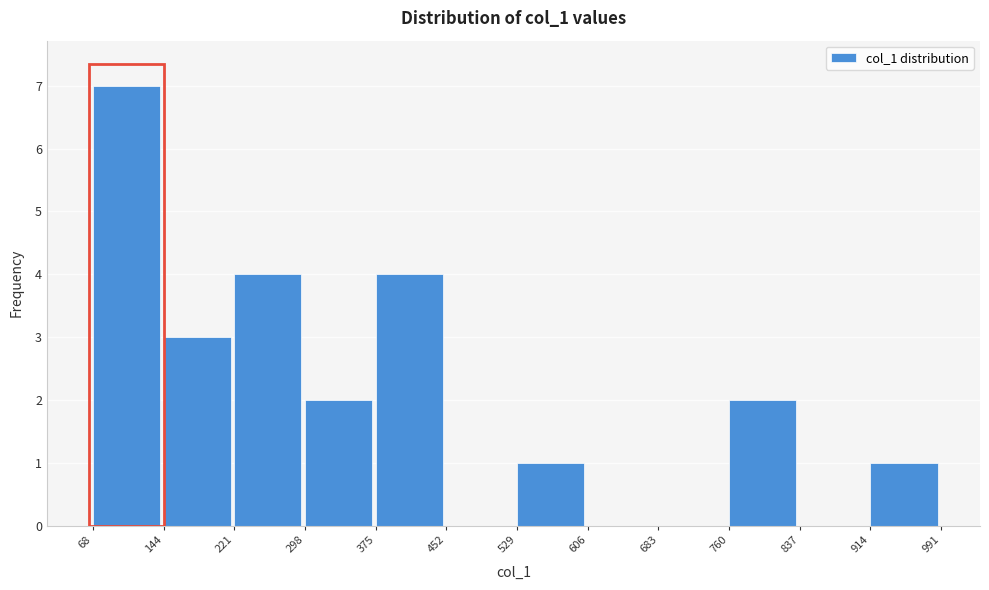

How tall is the bar that spans 529 to 606 on the x-axis? The values are not printed on the chart, so give them approximately, as read against the axis.

1